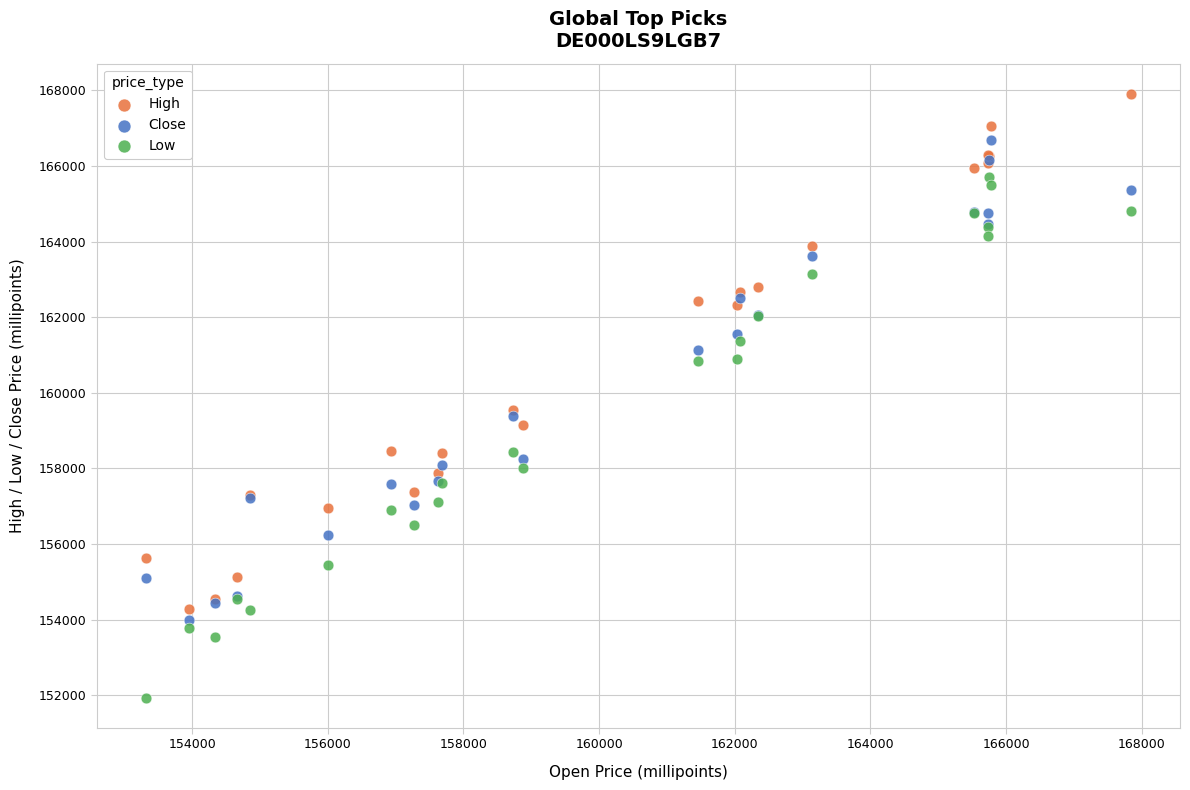

Which series contains the lowest Y value?

Low